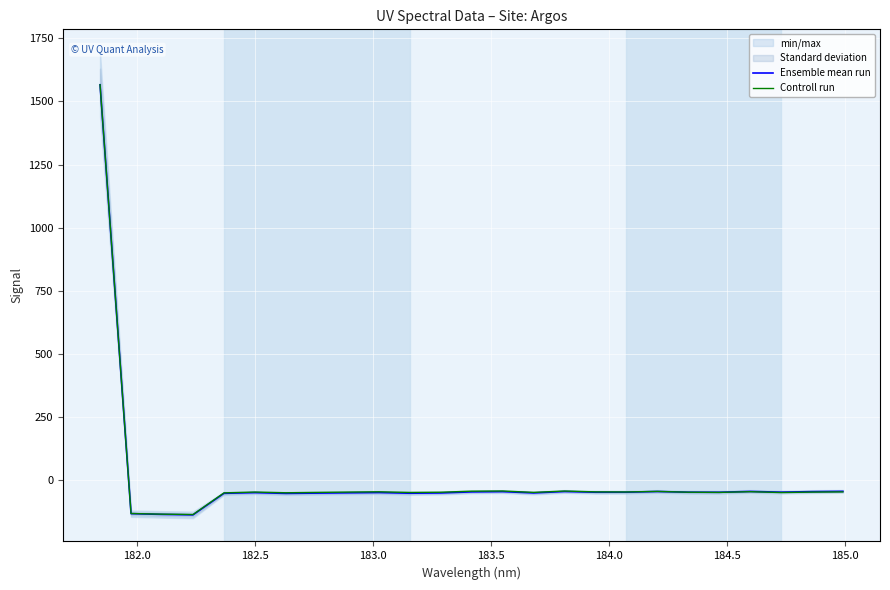

List the series in order of their peak value, lowest first.

Ensemble mean run, Controll run